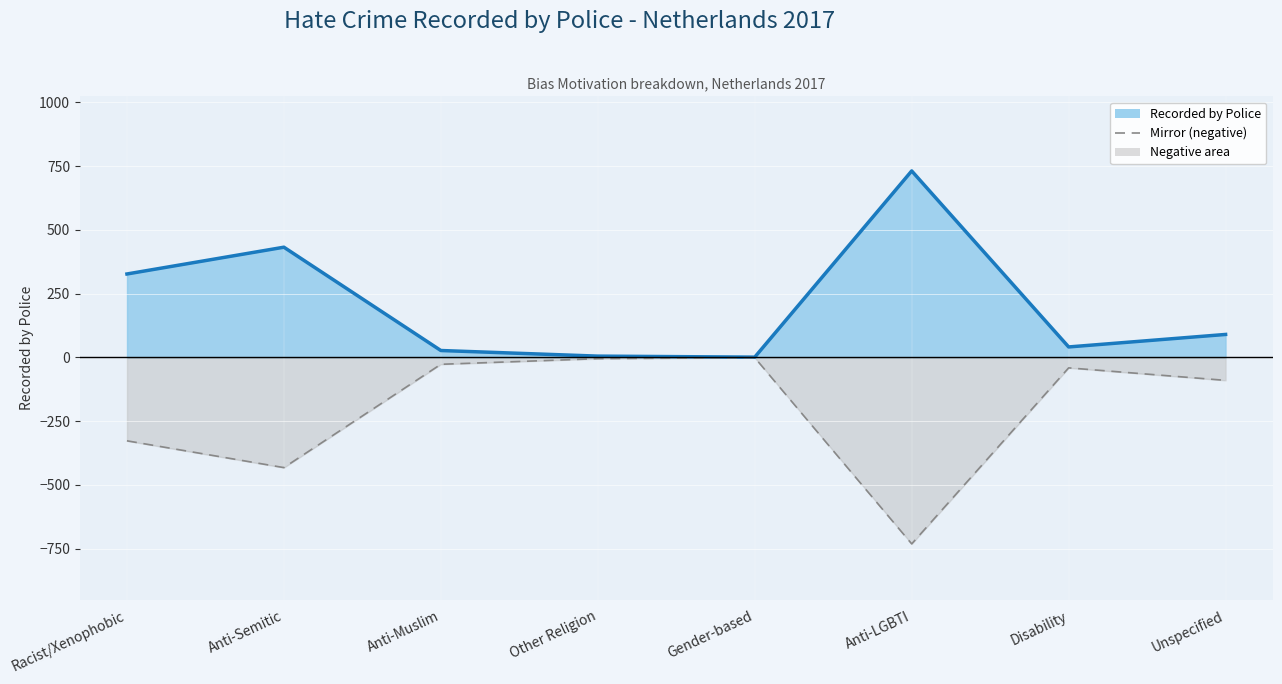

True or false: Recorded by Police (line) has a value of 2 at Other Religion.

False